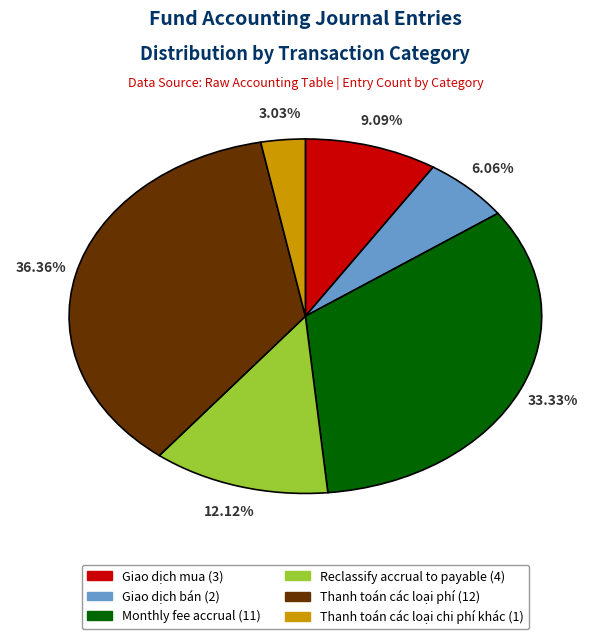

Rank the categories by value from highest to lowest.

Thanh toán các loại phí, Monthly fee accrual, Reclassify accrual to payable, Giao dịch mua, Giao dịch bán, Thanh toán các loại chi phí khác